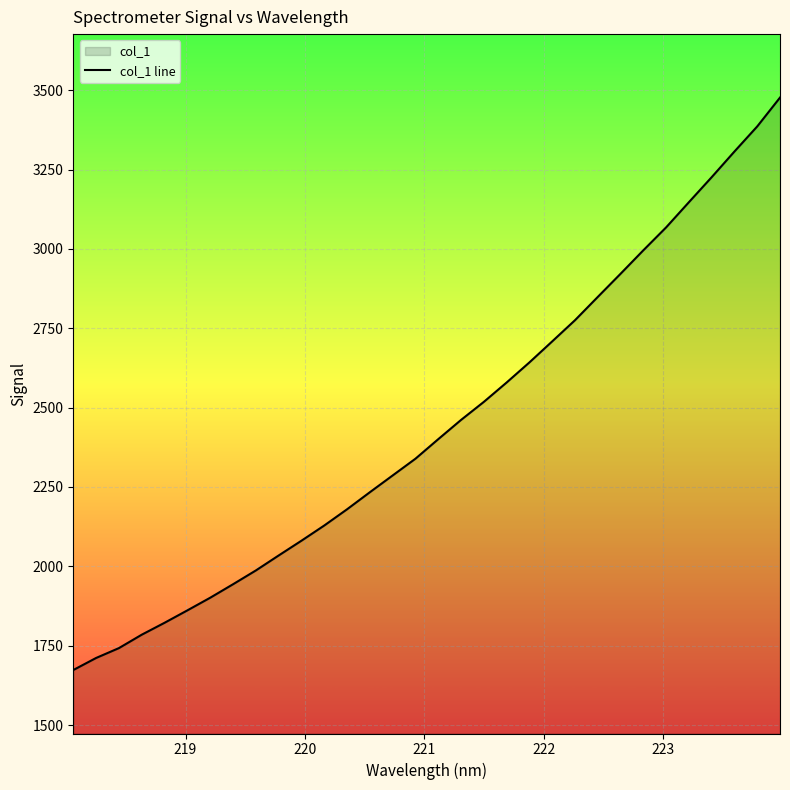

What is the greatest value displayed?

3477.0